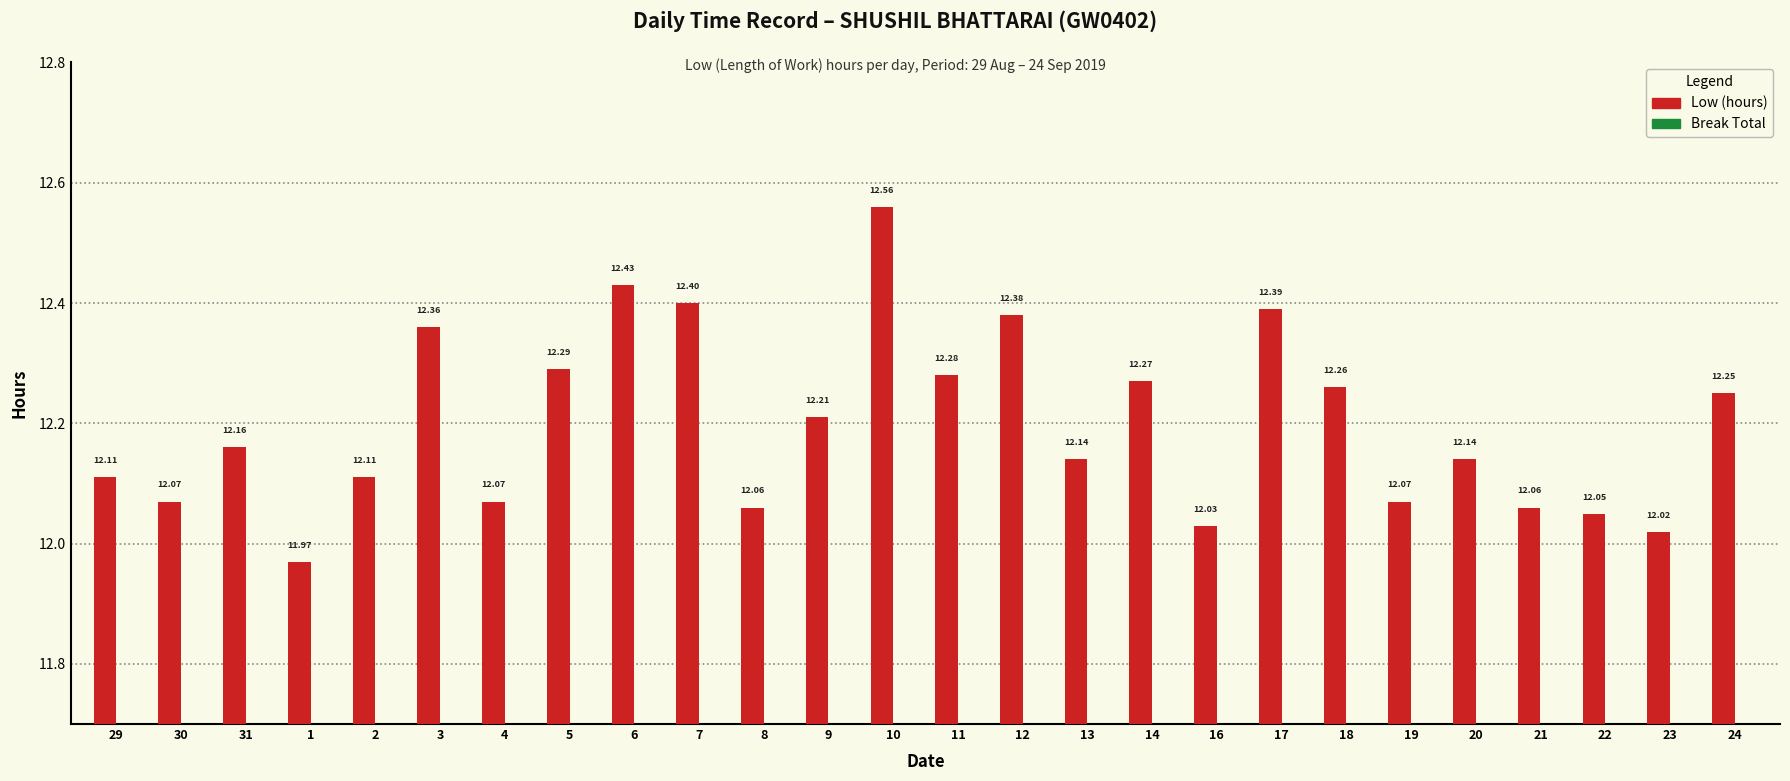

What is the difference between the maximum and minimum values?

0.6